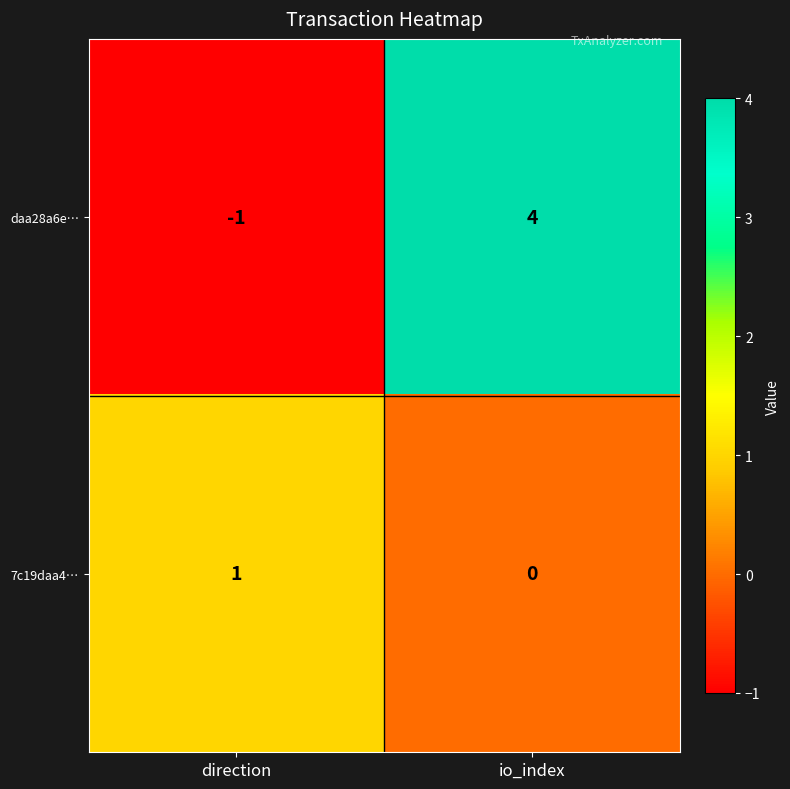

Rank the series by their average value, from highest to lowest.

daa28a6e…, 7c19daa4…